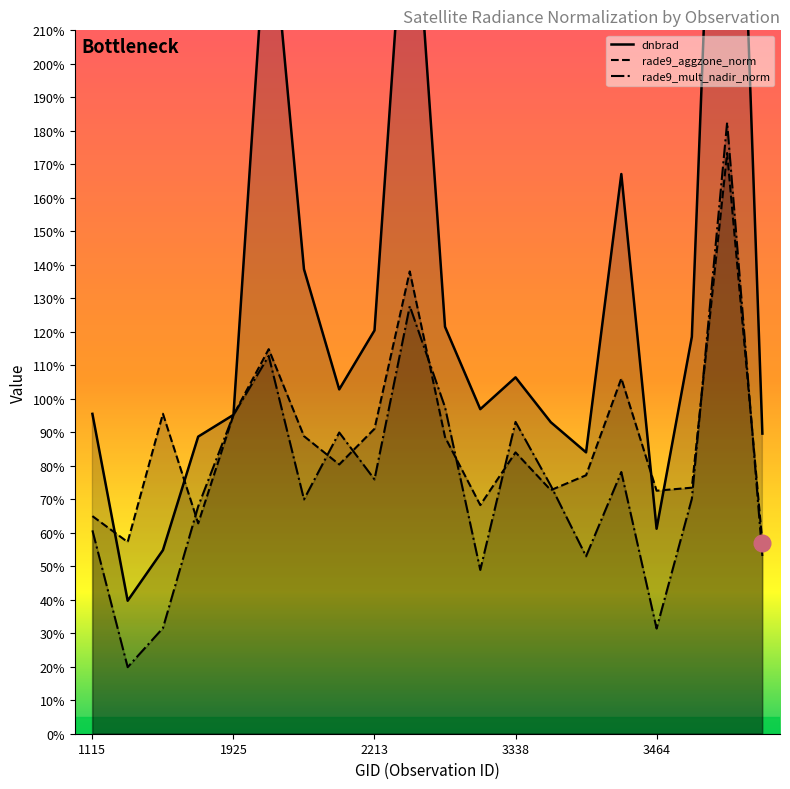

Which series has the widest spread of values?

dnbrad